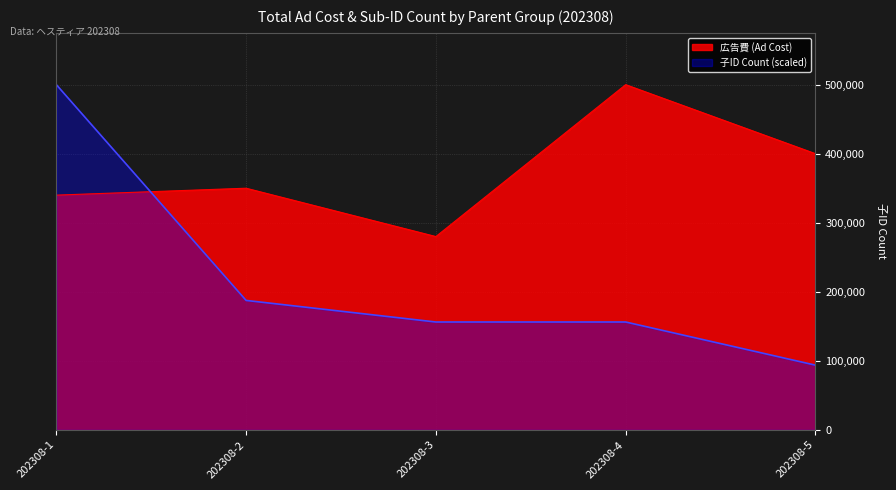

Approximately how many times larger is the value at 202308-5 compared to 202308-4?

0.6